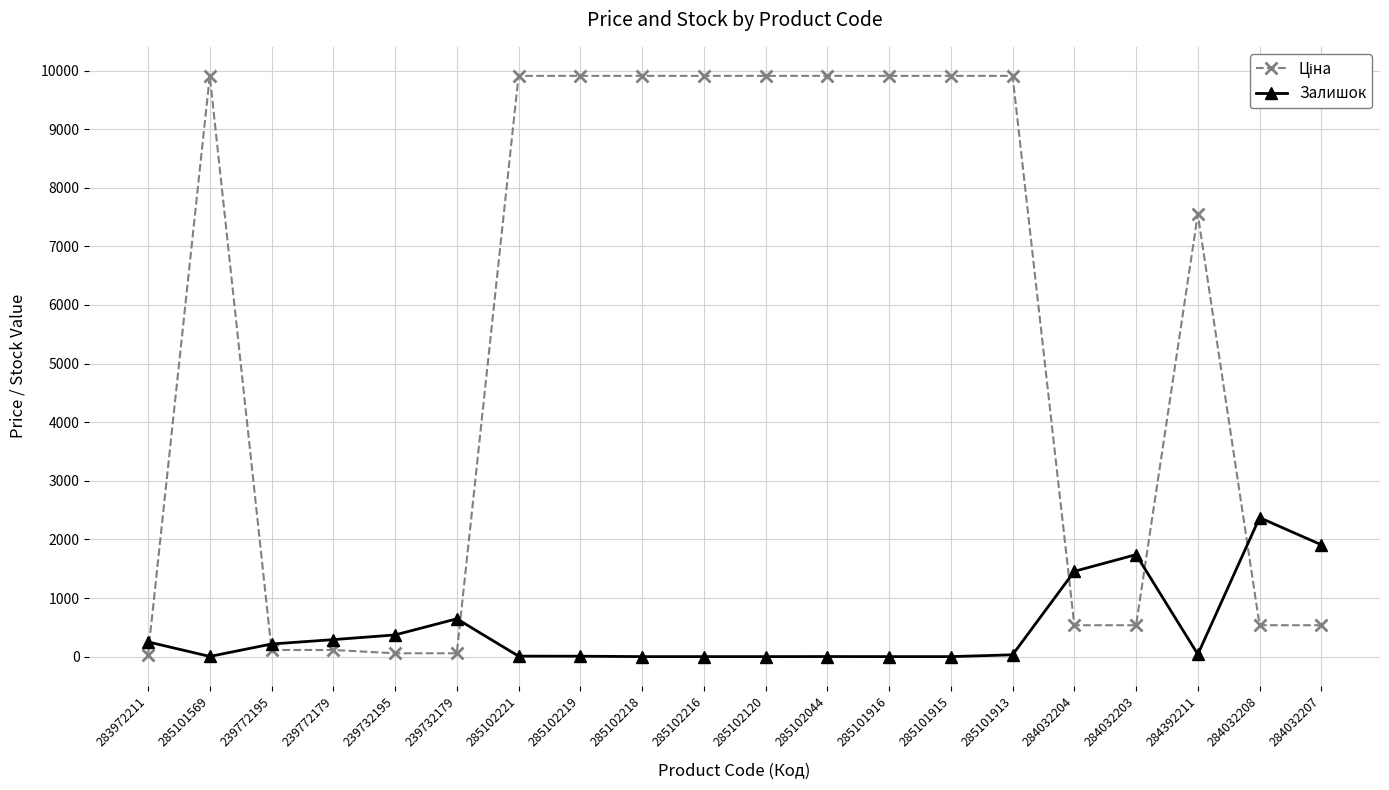

At how many categories does at least one series exceed 8492?

10